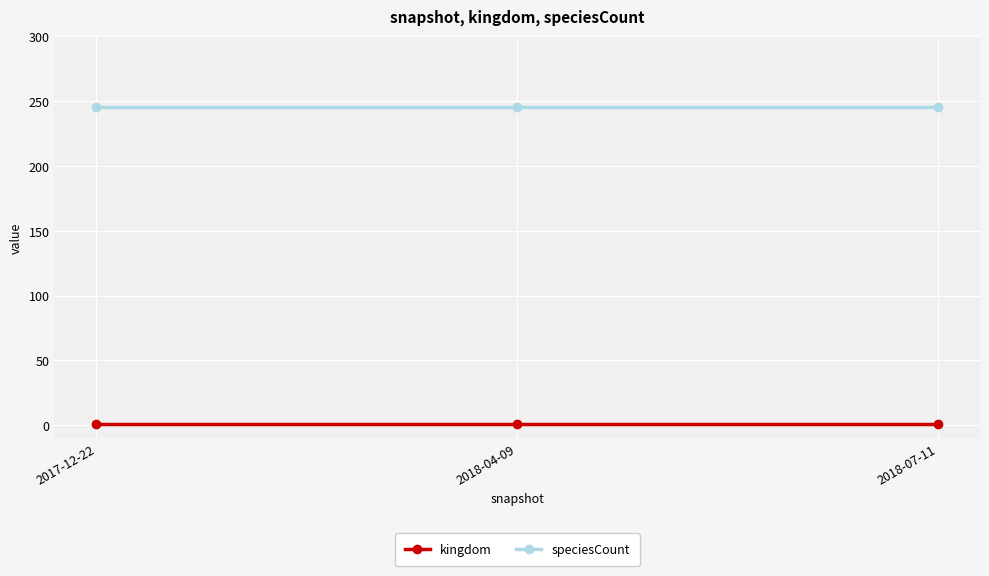

Is this an area chart (filled region under the line)?

No